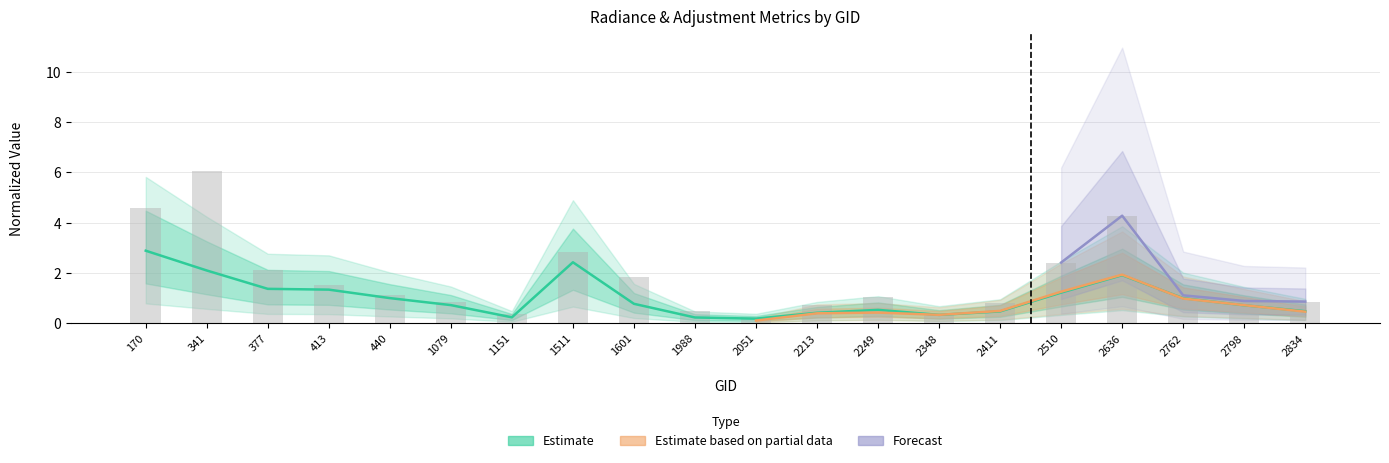

What is the smallest value displayed?

0.2